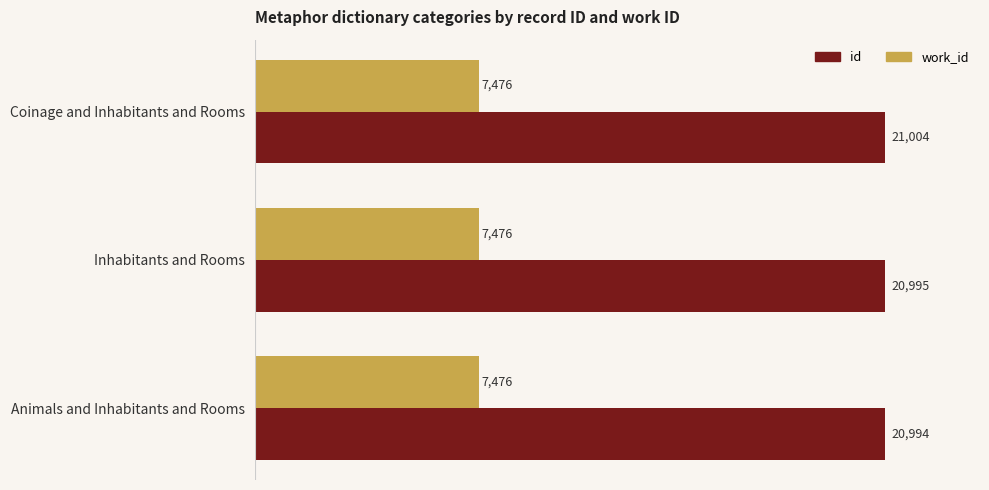

Which series has the largest range (max minus min)?

id